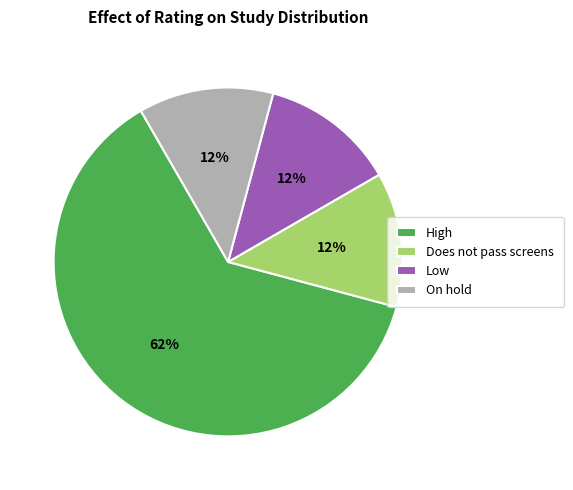

The Does not pass screens slice represents 22% of the pie. True or false?

False